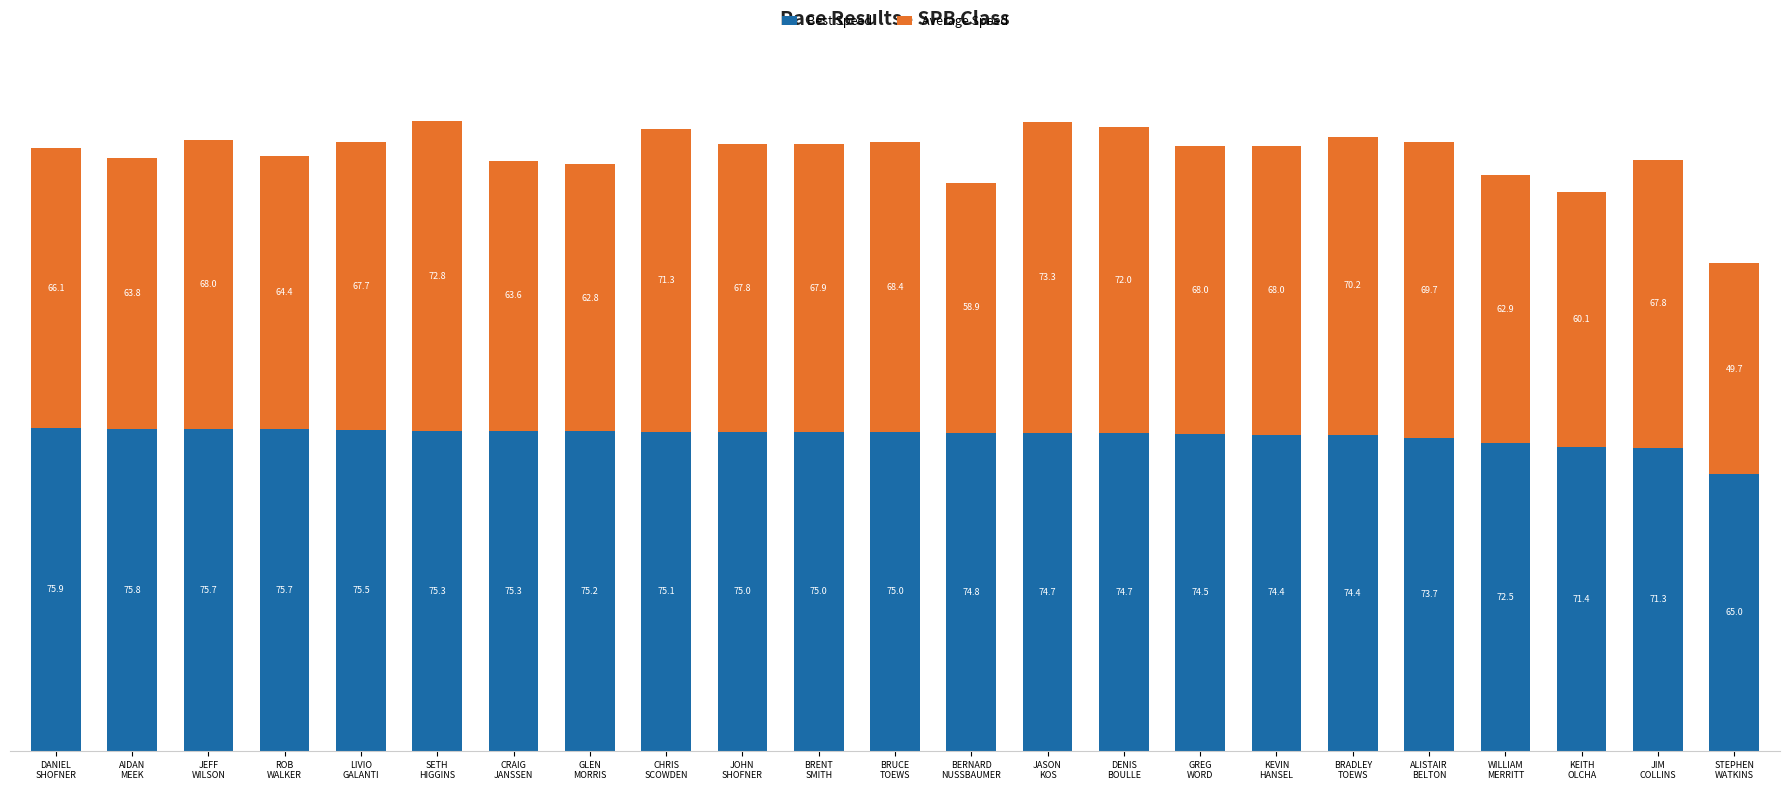

What is the difference between the maximum and minimum values in the Best Speed series?

10.9